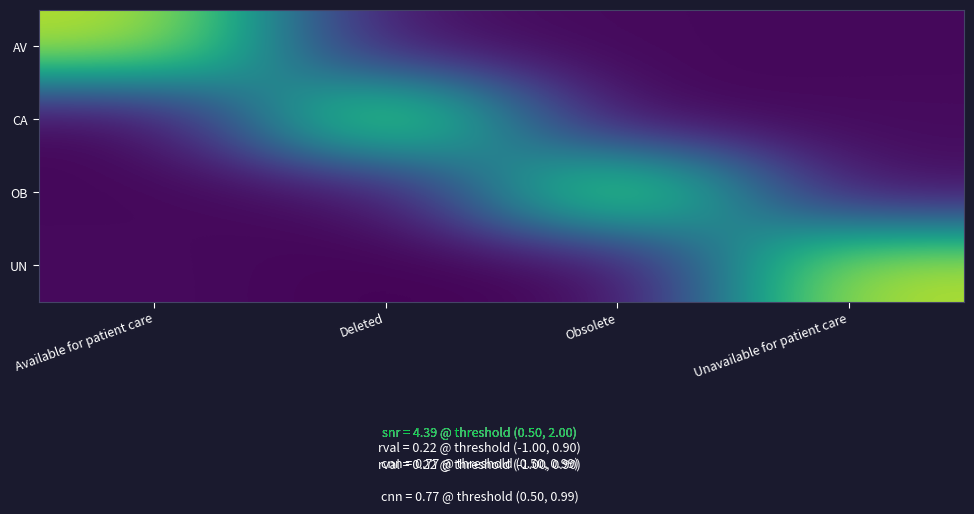

What is the spread (max minus min) of values at Unavailable for patient care?

3.9